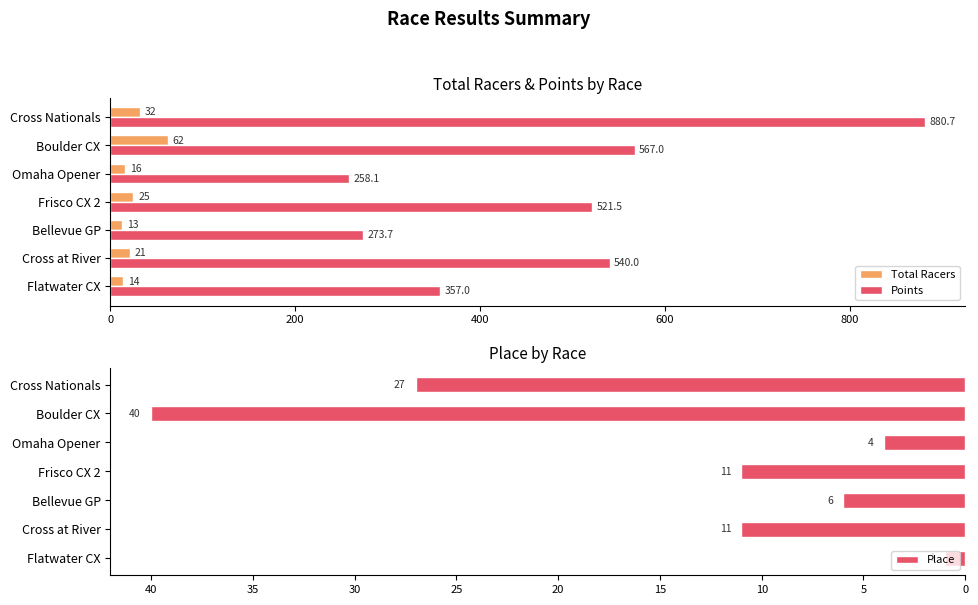

Read the Points value at Bellevue GP.

273.7